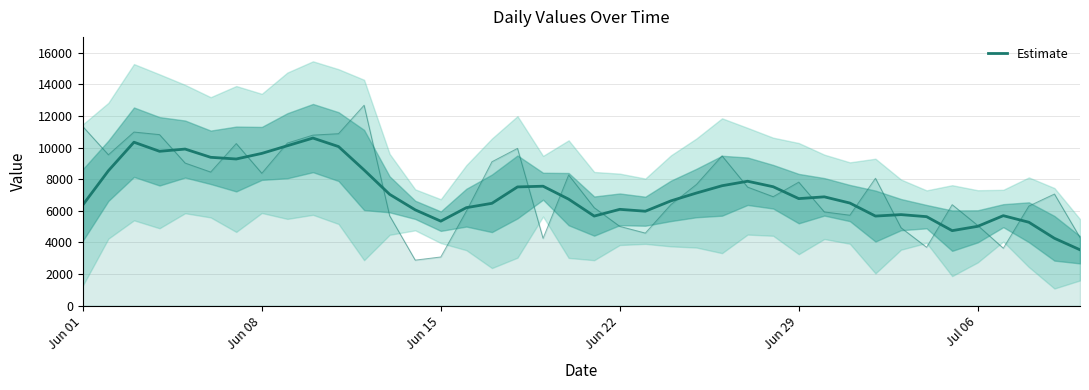

What is the average value?

7146.1